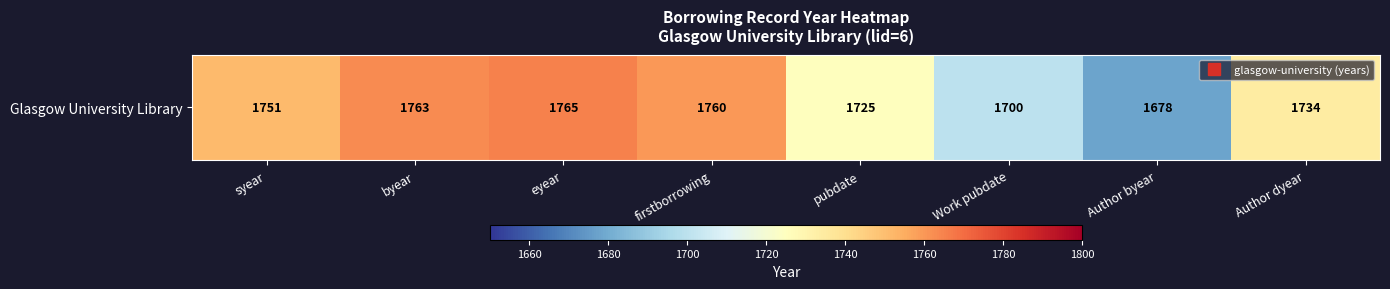

Reading left to right, transcribe all the data shown in this chart.

1751	1763	1765	1760	1725	1700	1678	1734